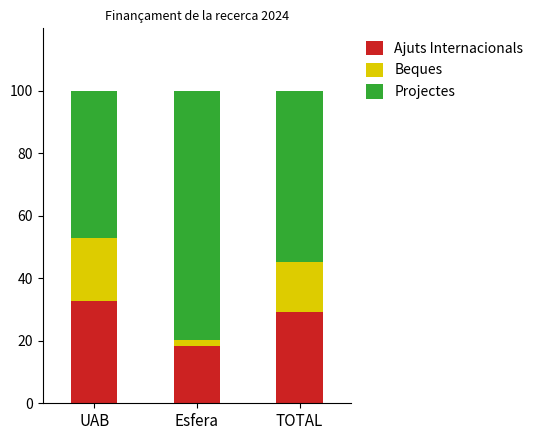

What are all the series names shown in the legend?

Ajuts Internacionals, Beques, Projectes